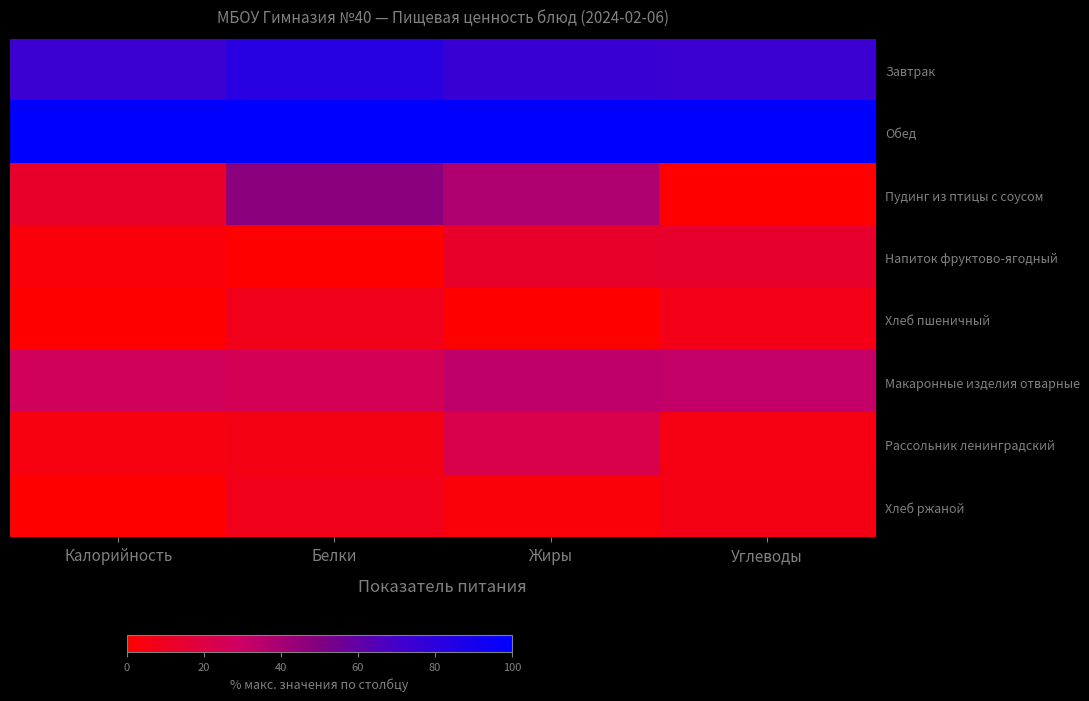

What is the total value across all series at Жиры?

2.8